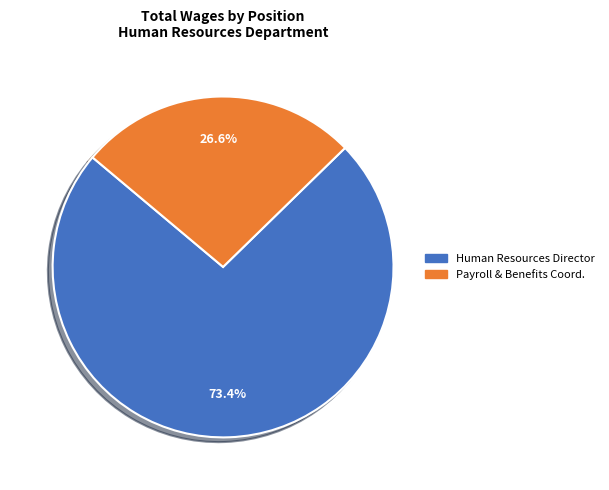

Between Payroll & Benefits Coord. and Human Resources Director, which is larger?

Human Resources Director